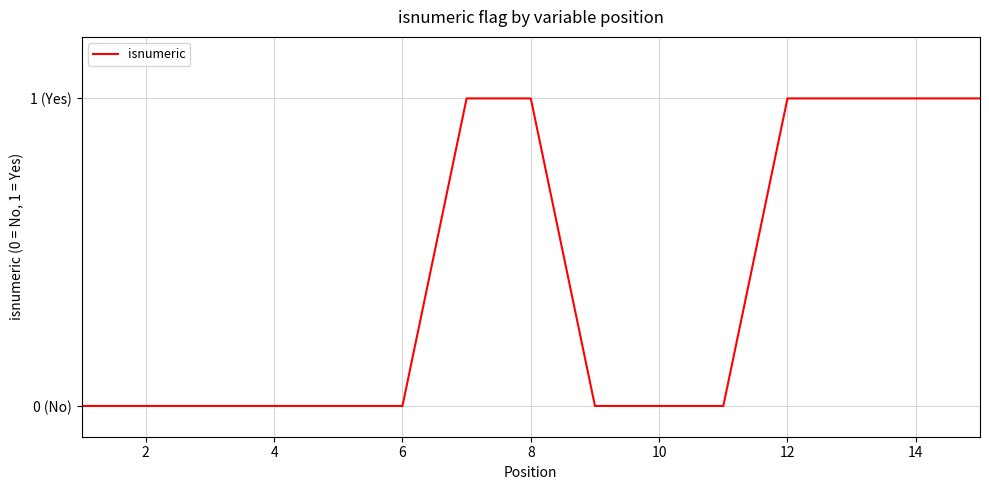

Does the chart display data point markers on the line(s)?

No